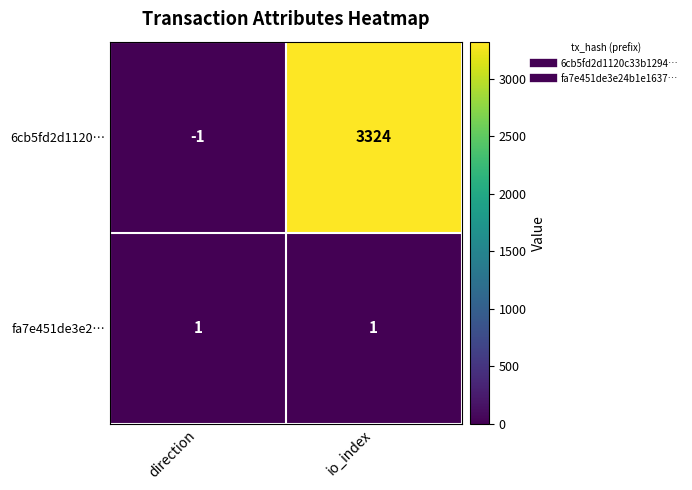

Is the value of 6cb5fd2d1120… at io_index greater than the value of fa7e451de3e2… at direction?

Yes